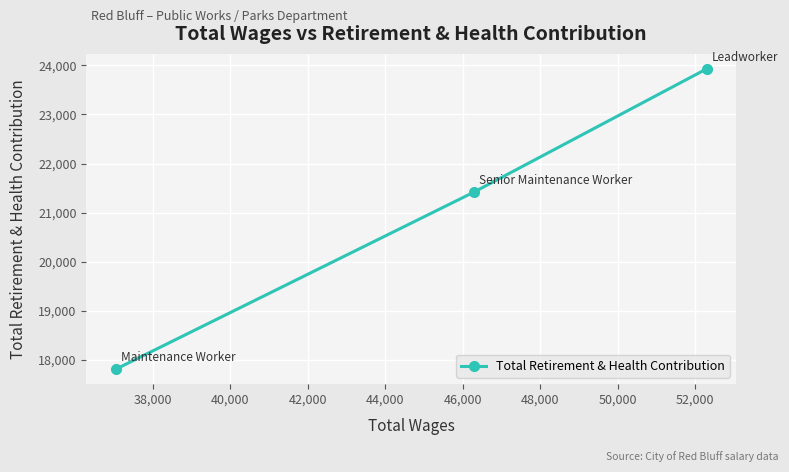

What is the sum of all values?

63153